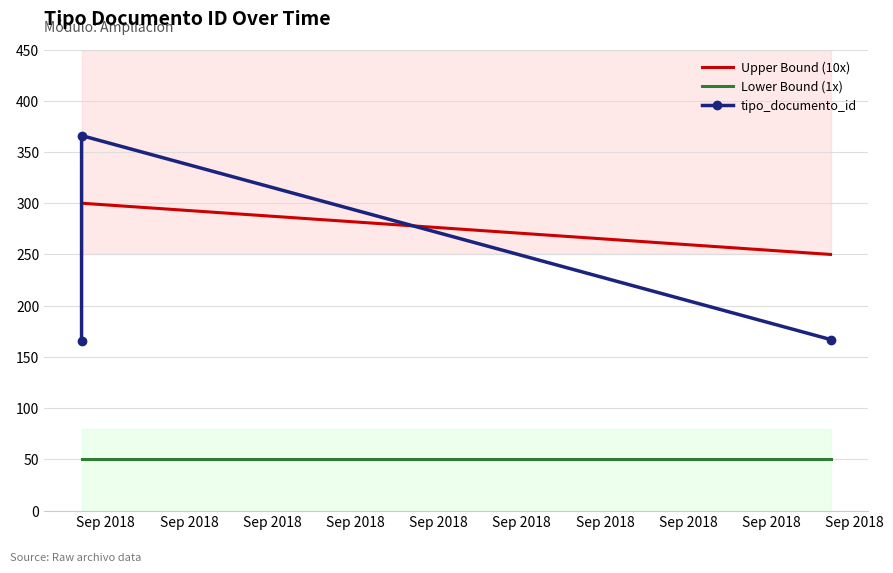

What is the minimum value for tipo_documento_id?

166